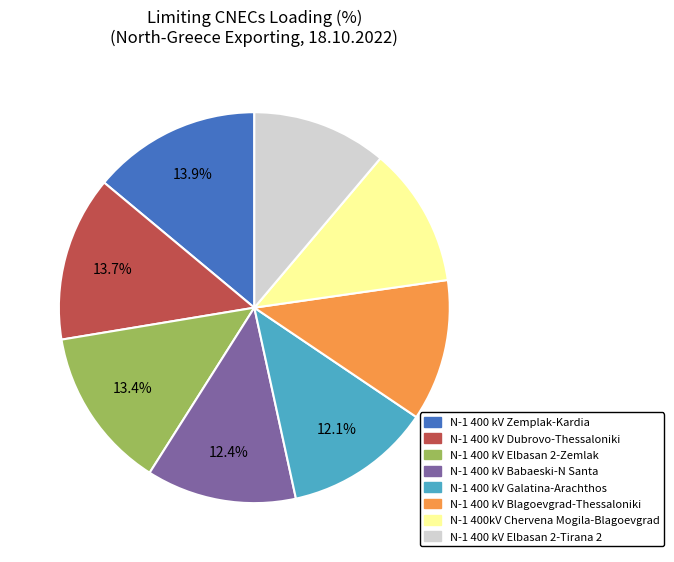

The N-1 400 kV Elbasan 2-Zemlak slice represents 13% of the pie. True or false?

True